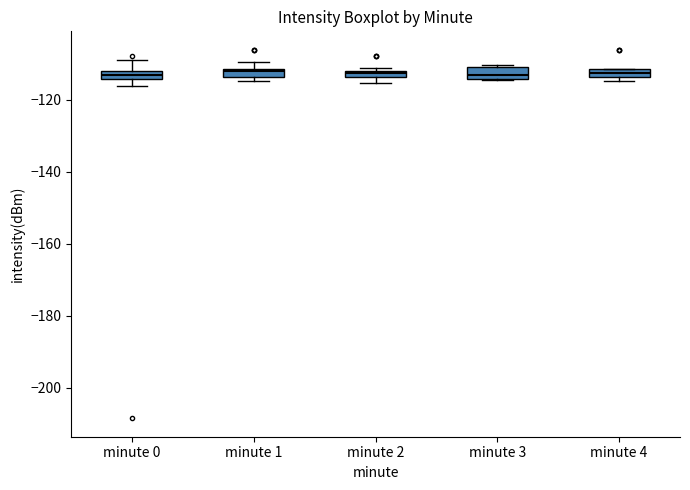

Where is the lower edge of the box for minute 2 on the y-axis? The values are not printed on the chart, so give them approximately, as read against the axis.

-114